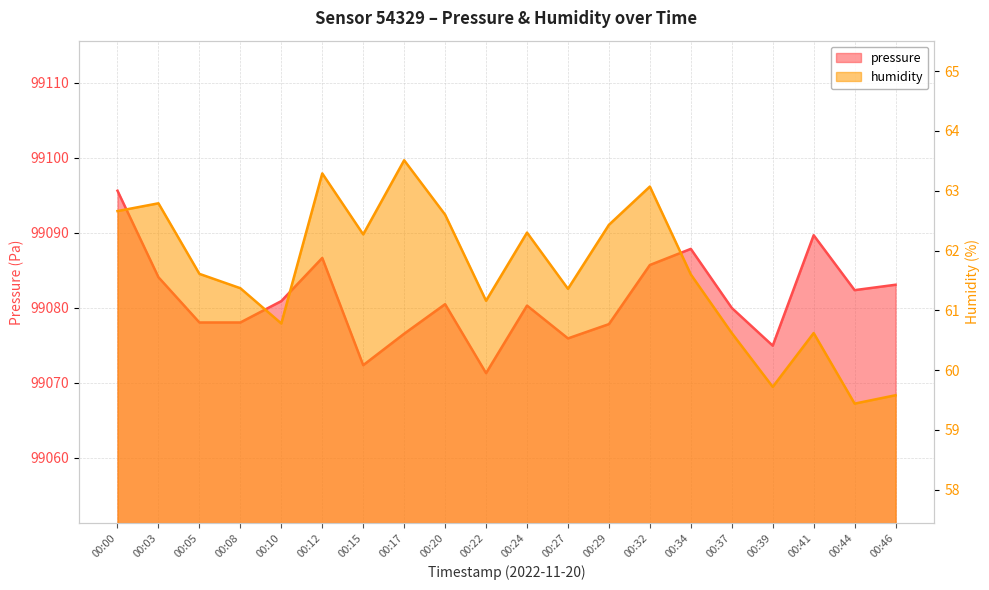

List the series in order of their peak value, lowest first.

humidity, pressure